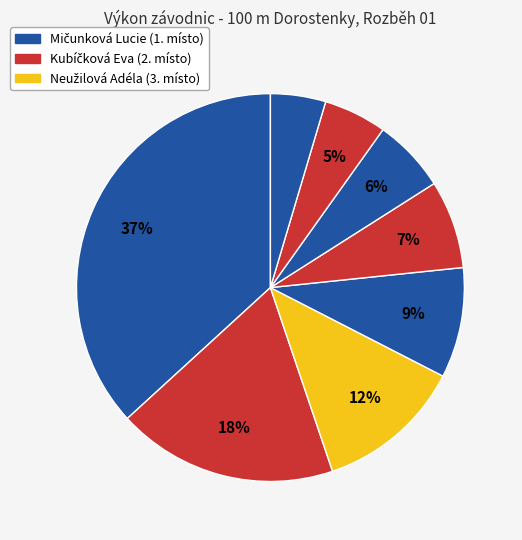

Is there a majority slice in this chart?

No